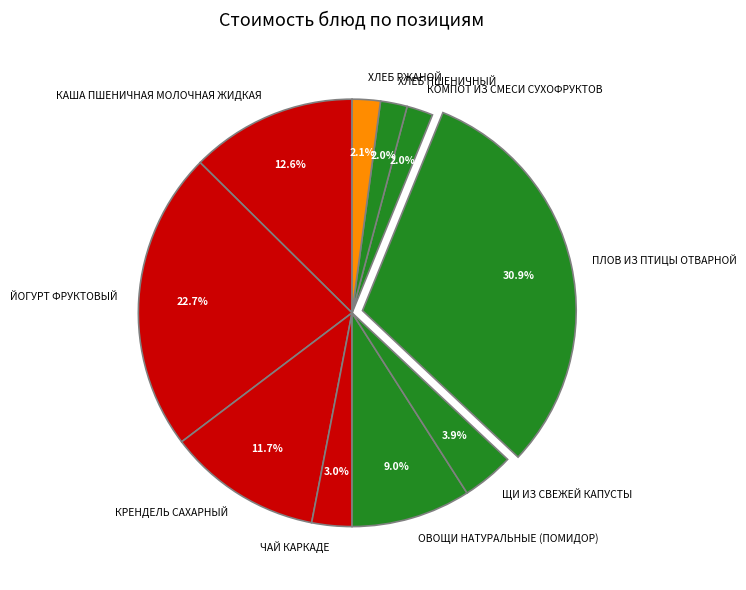

Is it true that ЙОГУРТ ФРУКТОВЫЙ is 23% of the pie?

True